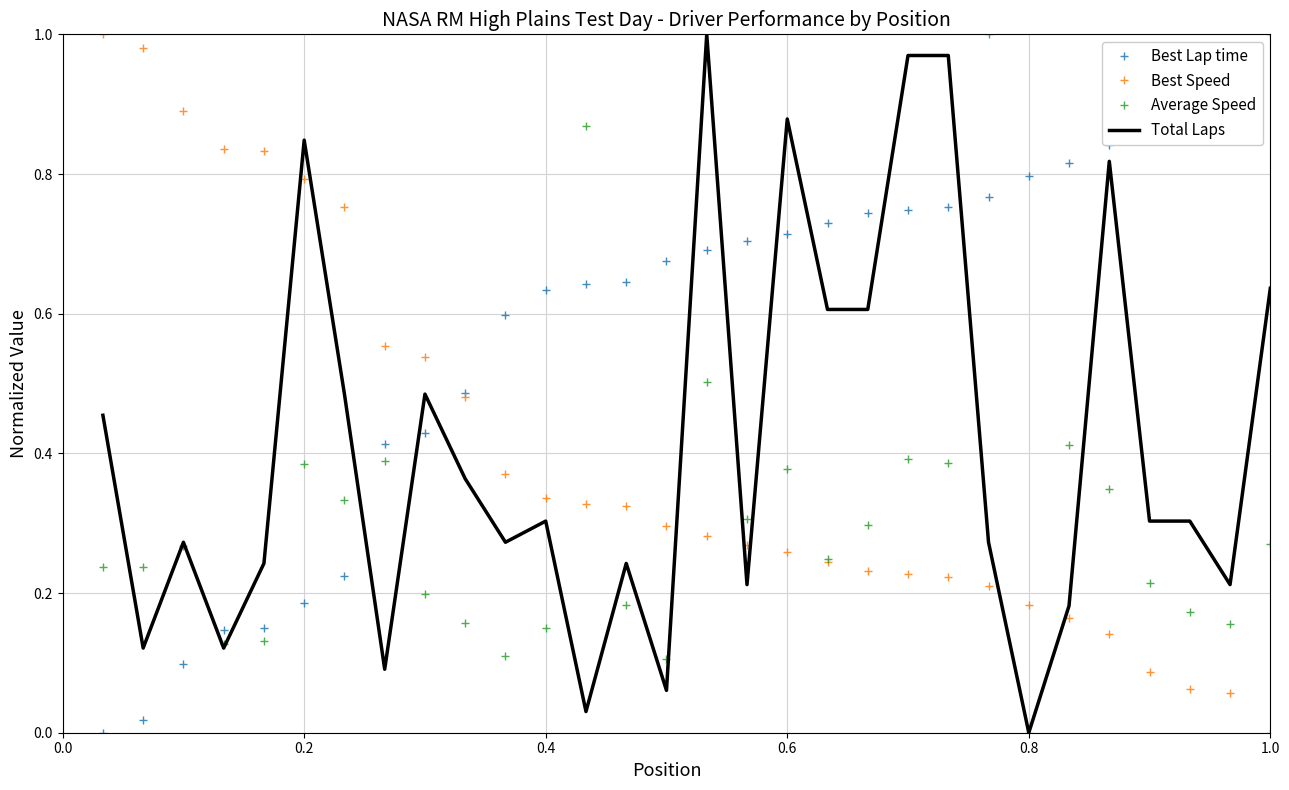

Which series ends up on top after the final intersection of Best Lap time and Average Speed?

Best Lap time